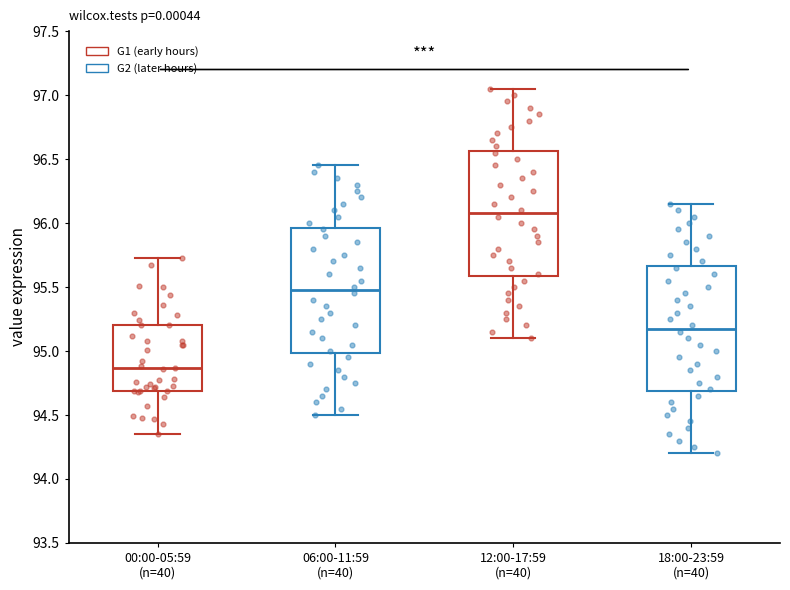

Reading left to right, transcribe this box plot: for each box, give where its median line is, the range the box spans, and where its two whiskers end, as read against the y-axis. The values are not printed on the chart, so give them approximately, as read against the axis.

00:00-05:59 (n=40): median 94.85, box 94.70 to 95.20, whiskers 94.35 to 95.75
06:00-11:59 (n=40): median 95.50, box 95.00 to 95.95, whiskers 94.50 to 96.45
12:00-17:59 (n=40): median 96.10, box 95.60 to 96.55, whiskers 95.10 to 97.05
18:00-23:59 (n=40): median 95.20, box 94.70 to 95.65, whiskers 94.20 to 96.15